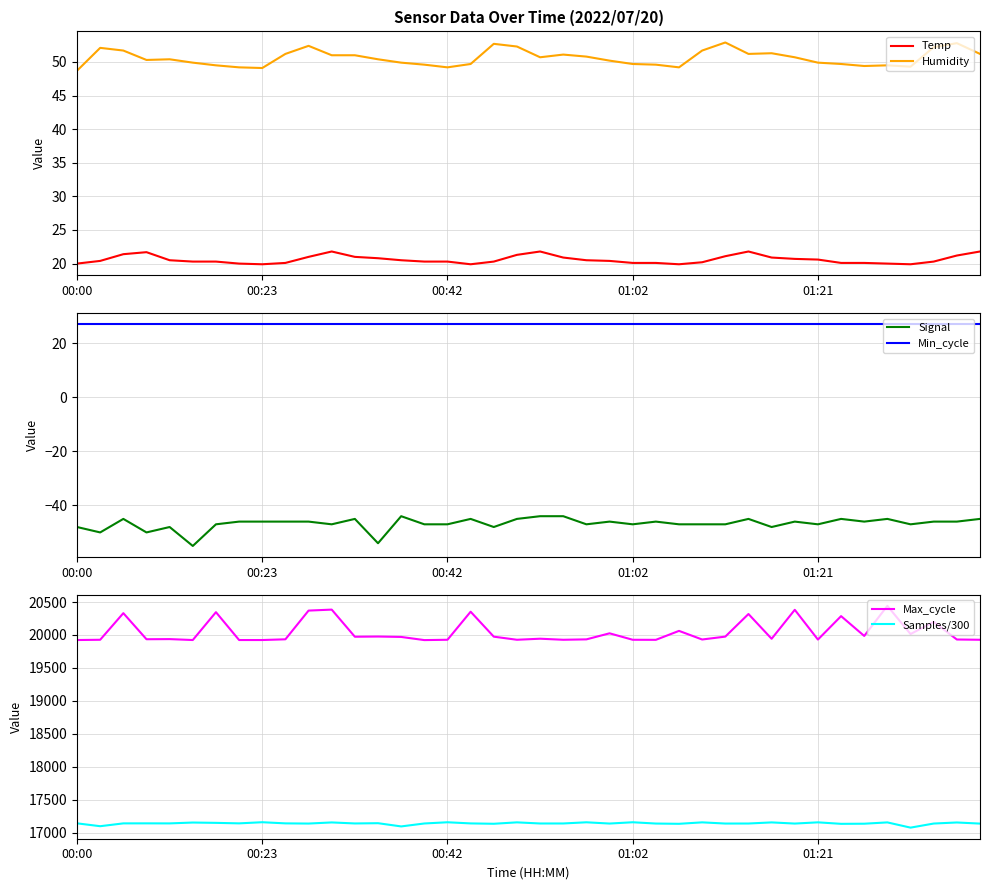

Is the value of Humidity at 00:00 greater than the value of Temp at 01:02?

Yes